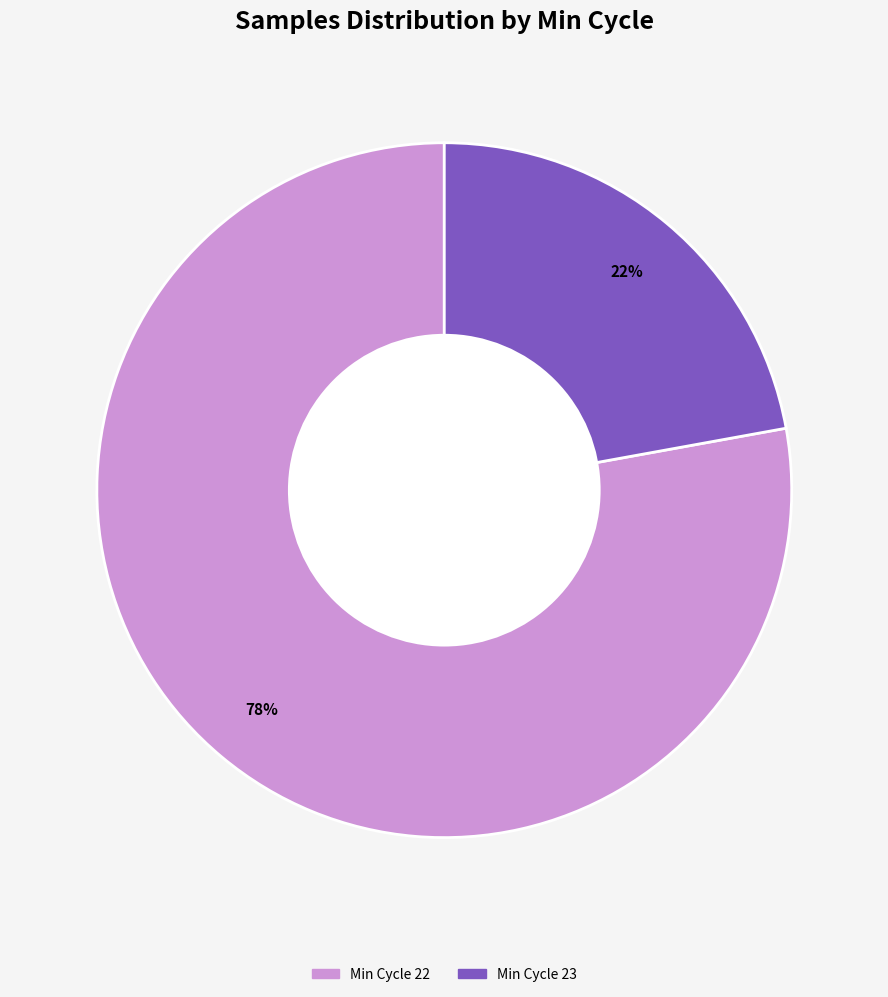

To the nearest percent, what is the difference between the largest and smallest slice percentages?

56%